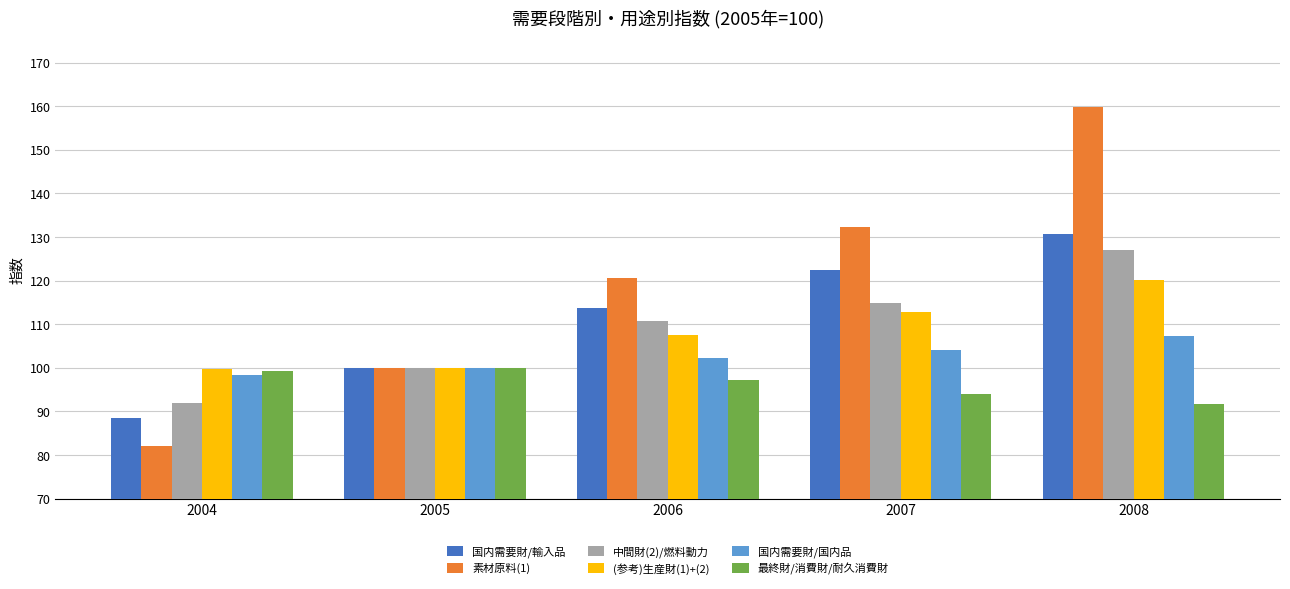

At which label does 素材原料(1) first exceed 120?

2006